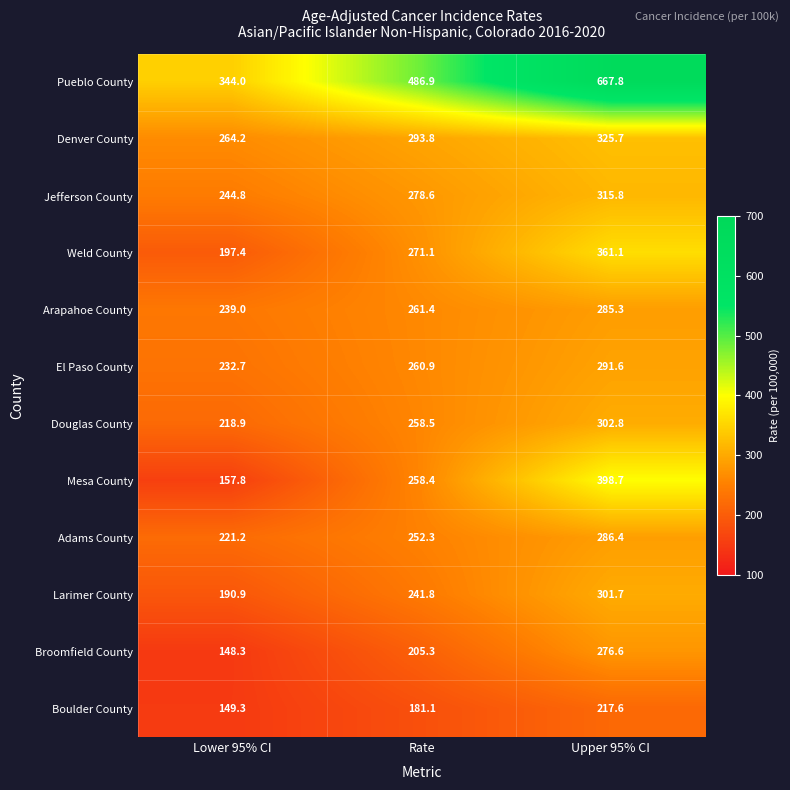

Where does the Broomfield County series first go above 205?

Rate